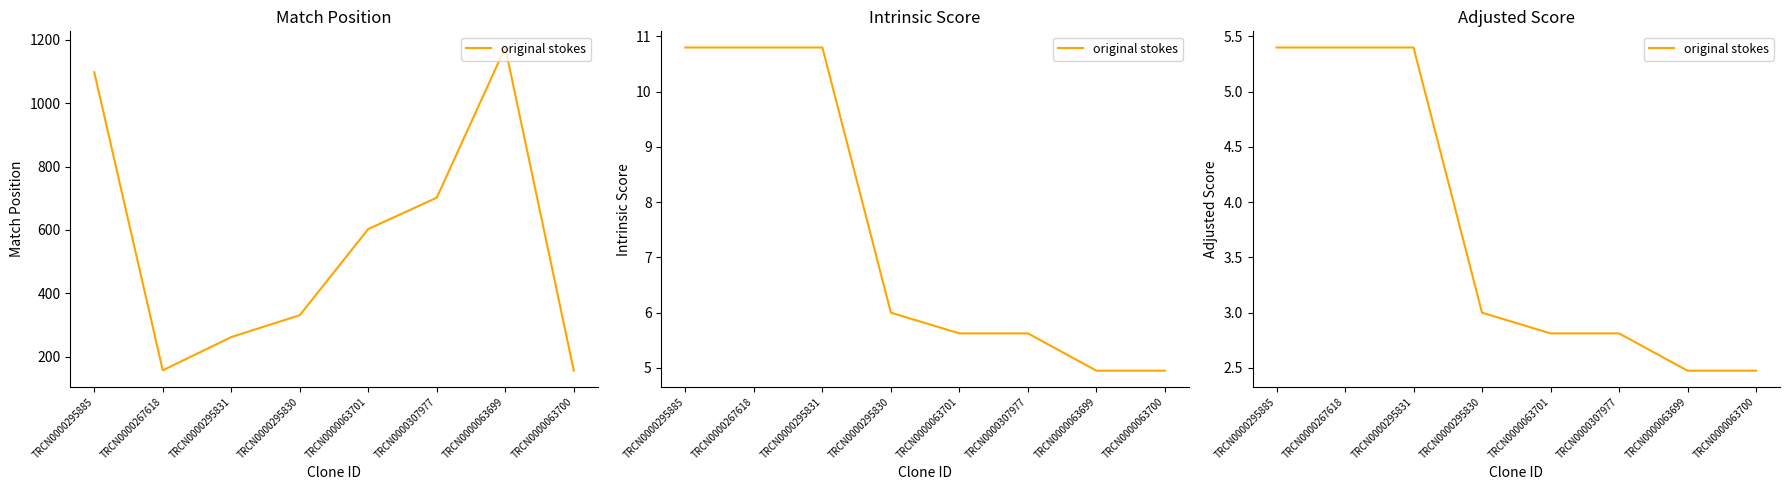

What is the change in value from TRCN0000307977 to TRCN0000063700?

-0.3